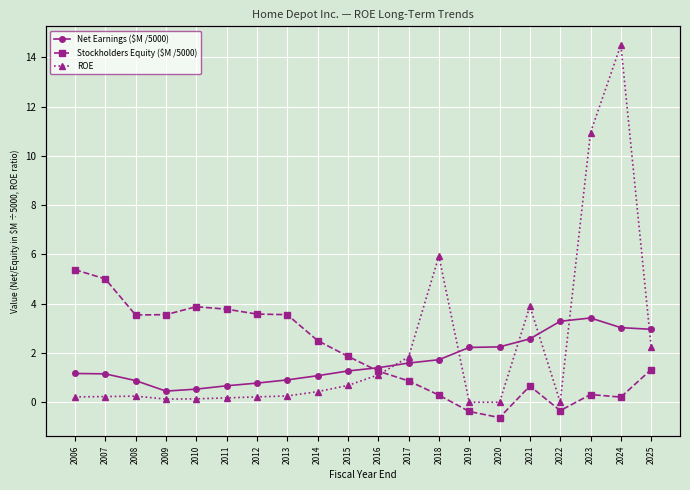

How many times do Net Earnings ($M /5000) and ROE cross each other?

6